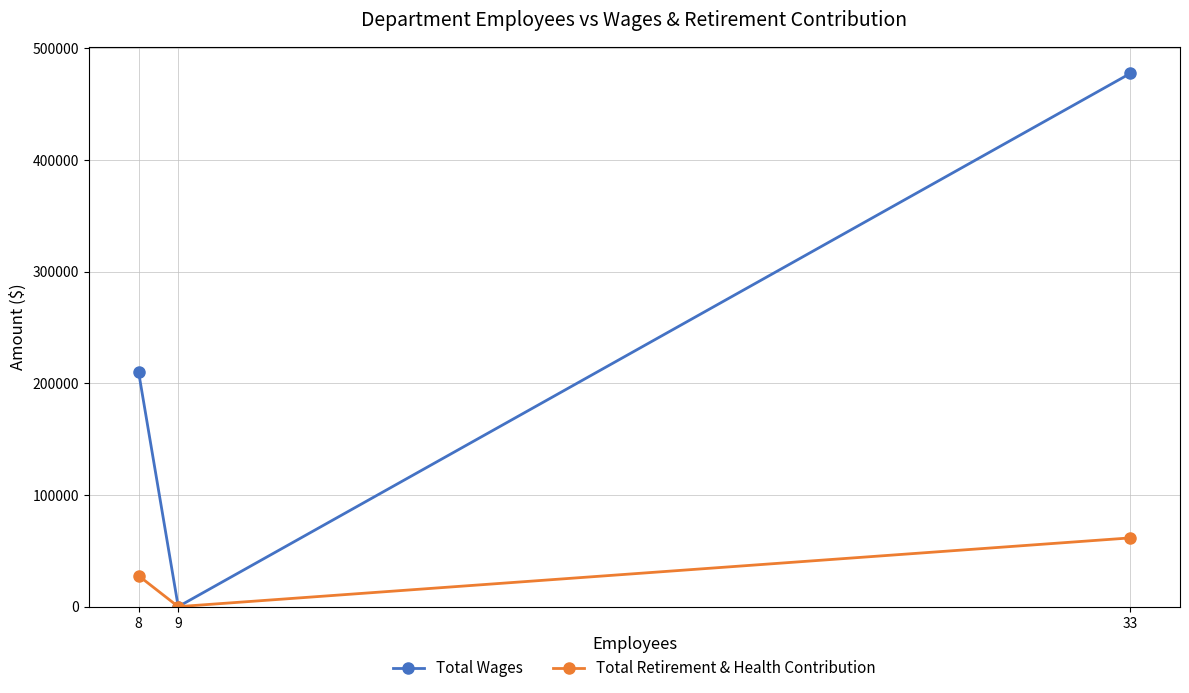

Count the number of data series in this chart.

2